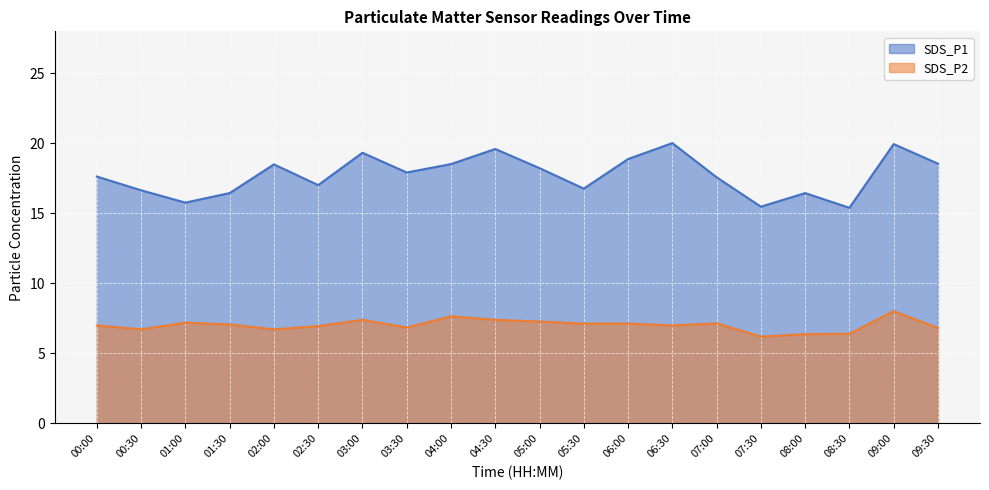

How many lines are shown in the chart?

2